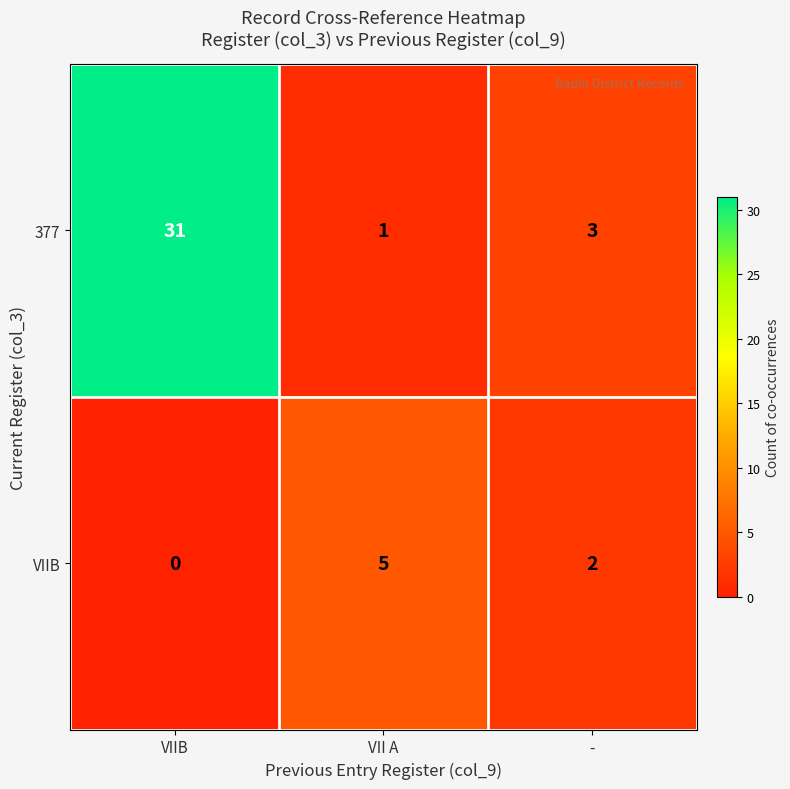

At which category is the sum across all series the highest?

VIIB